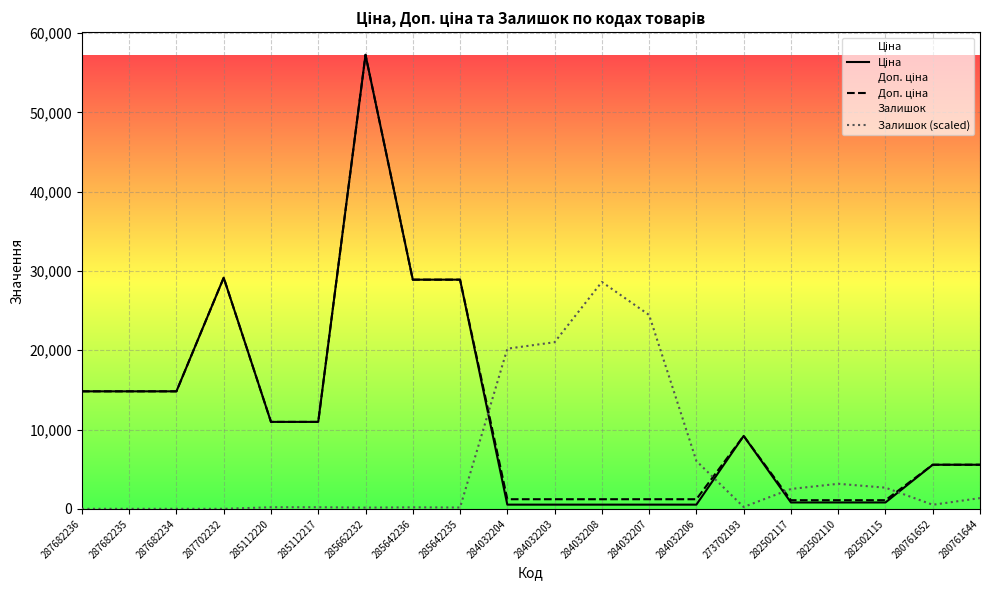

Where is Доп. ціна nearest to the value 29172?

287702232